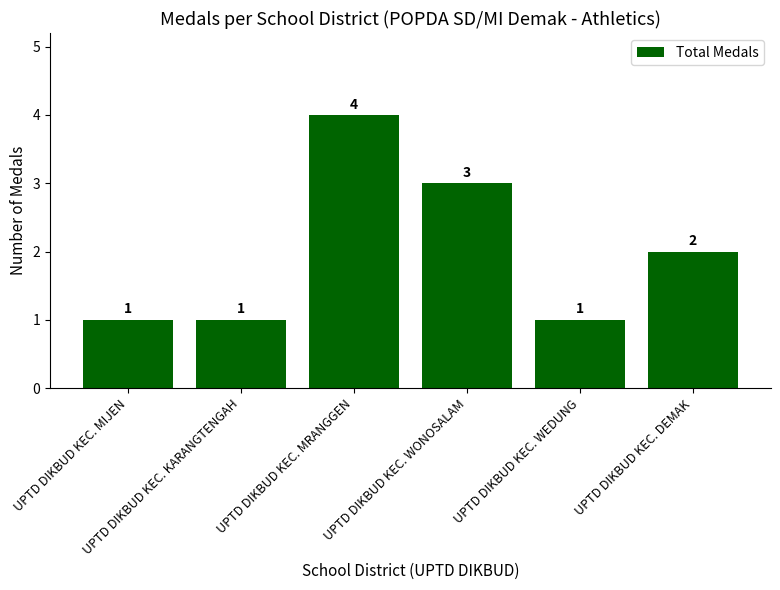

What is the minimum value shown in the chart?

1